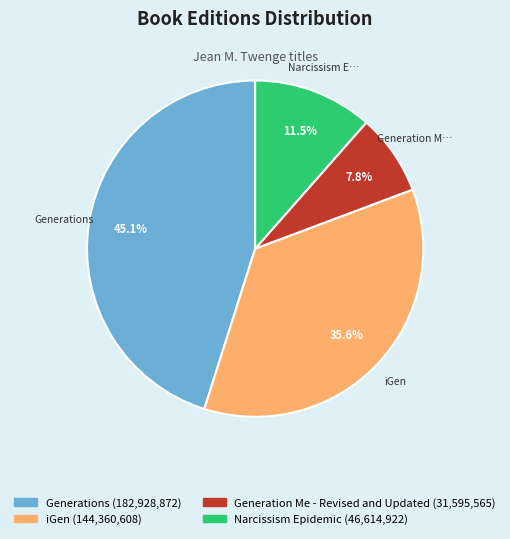

Is there a majority slice in this chart?

No